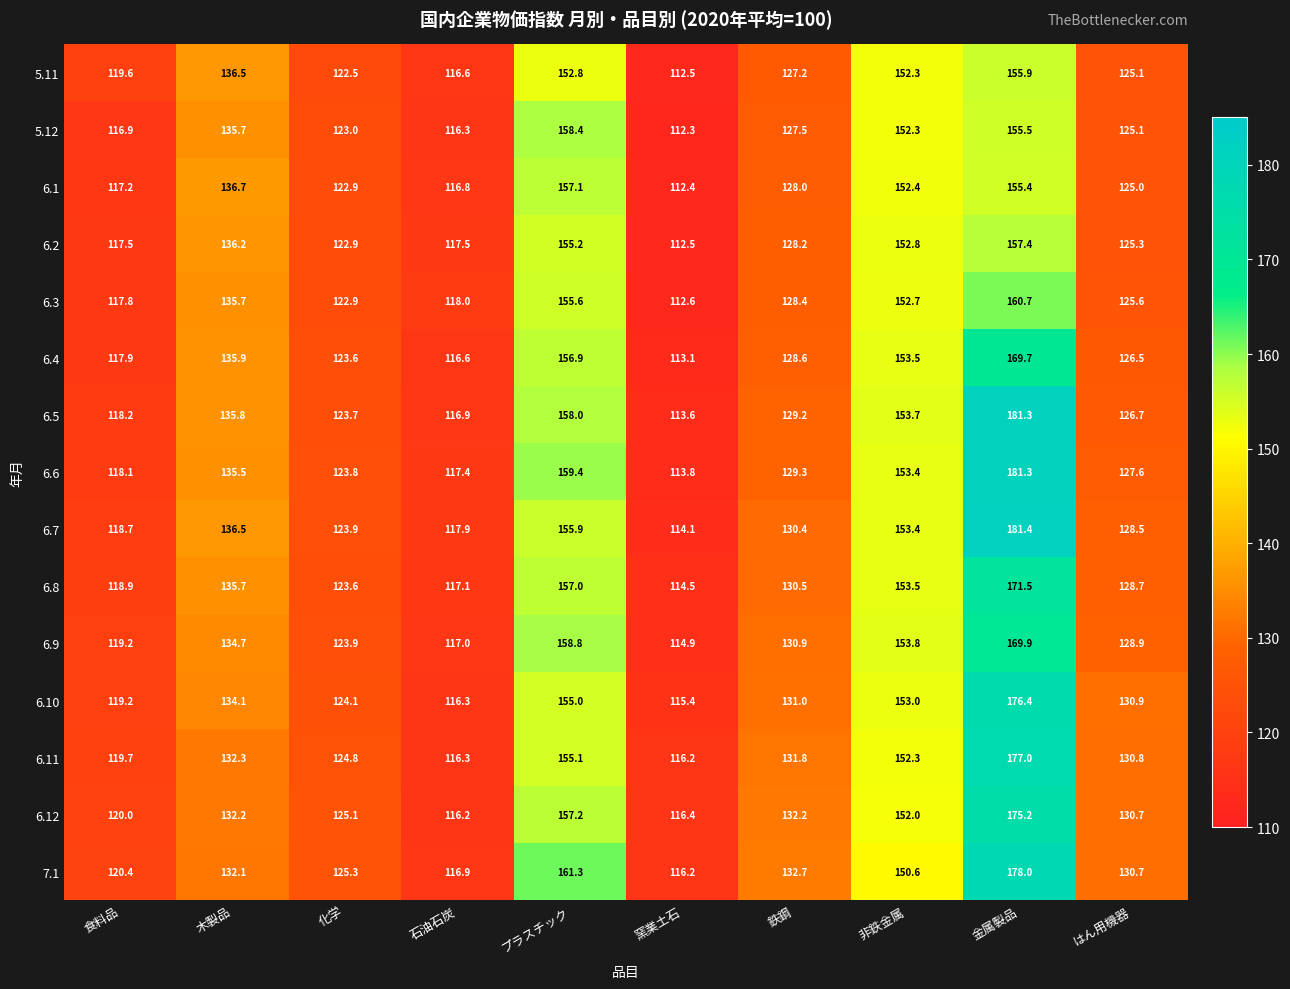

Which series has the largest total across all categories?

7.1